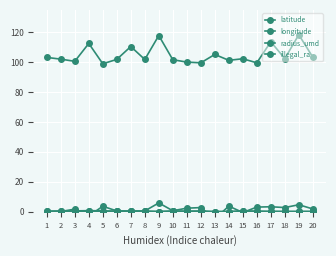

Which series ends up on top after the final intersection of illegal_ra and radius_umd?

radius_umd